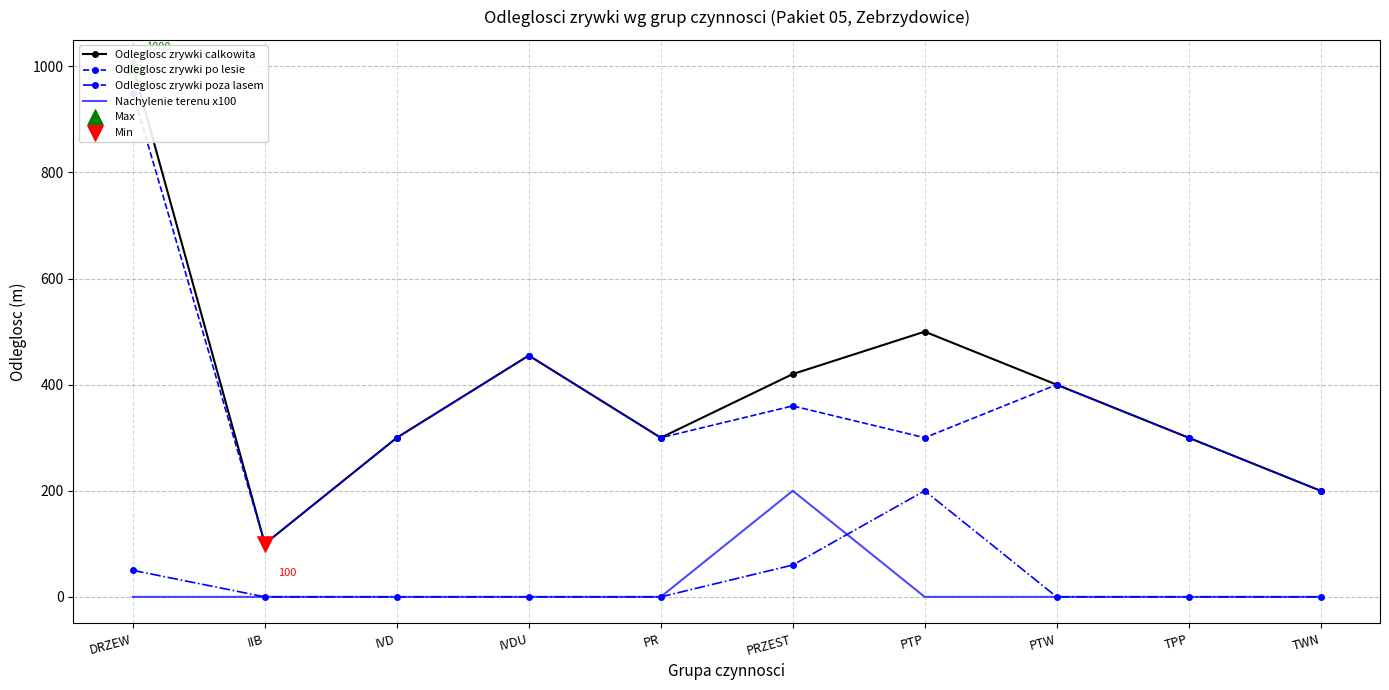

At how many categories does at least one series exceed 682?

1